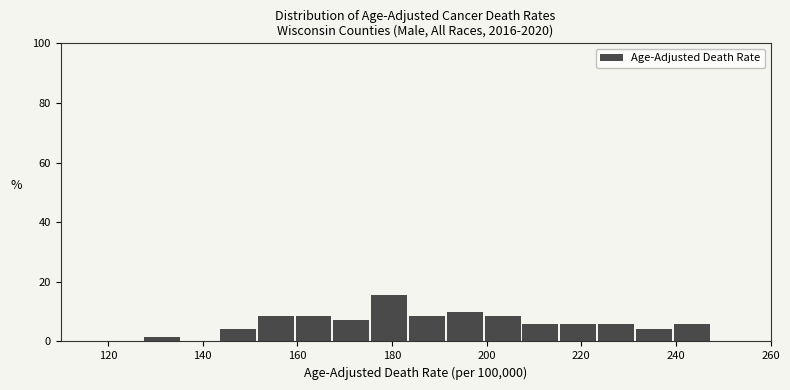

Read against the x-axis, roughly where is the centre of the tallest bar?

180